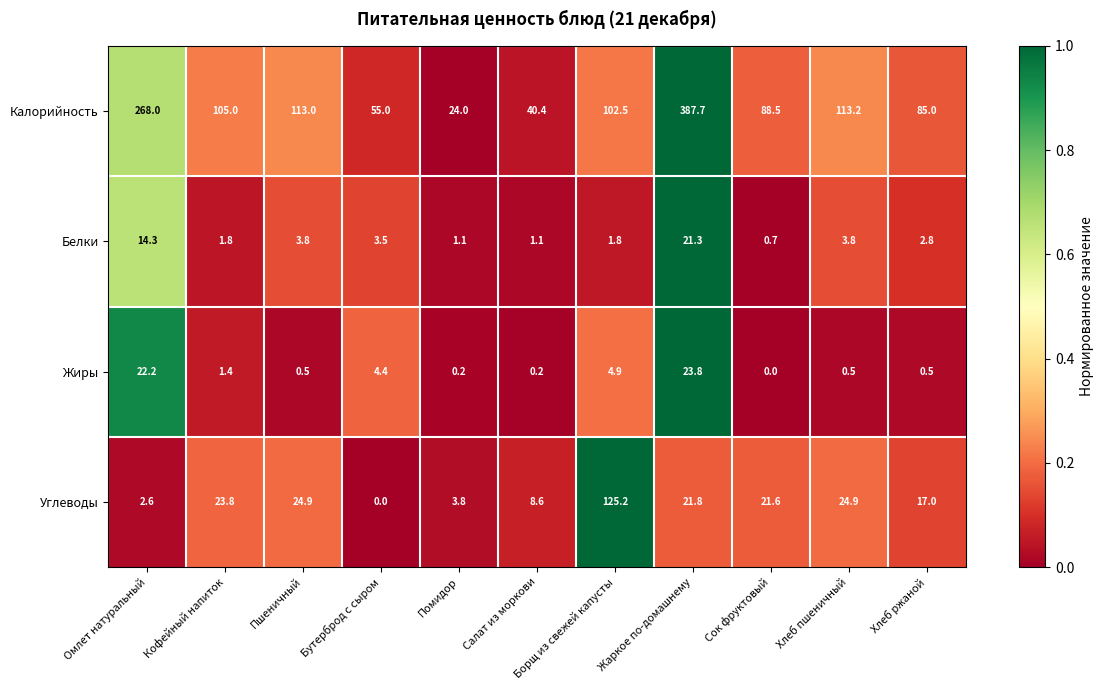

True or false: Углеводы has a value of 43.6 at Пшеничный.

False